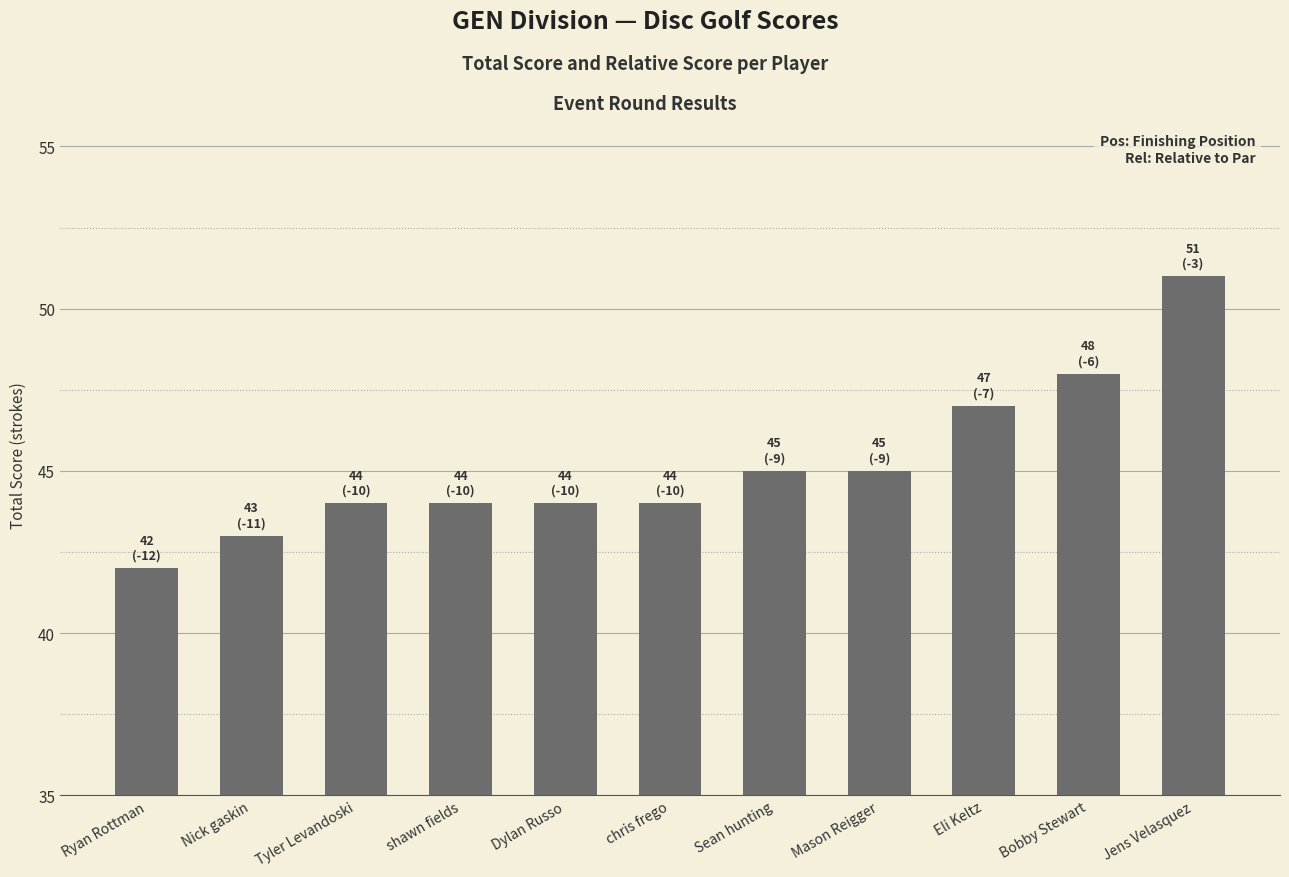

What is the label of the 8th bar from the right?

shawn fields